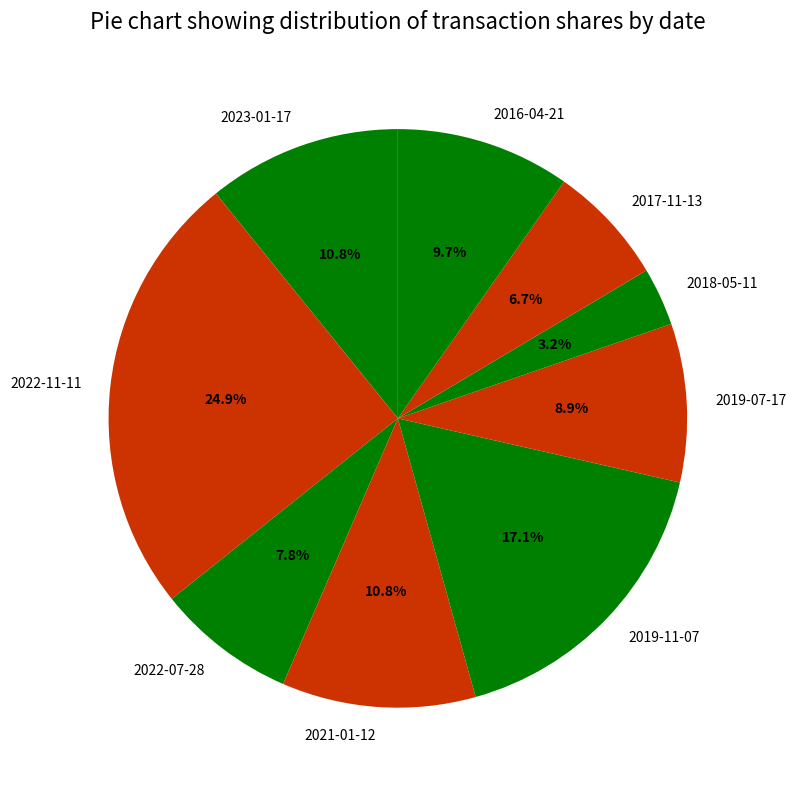

What is the largest slice in the pie chart?

2022-11-11